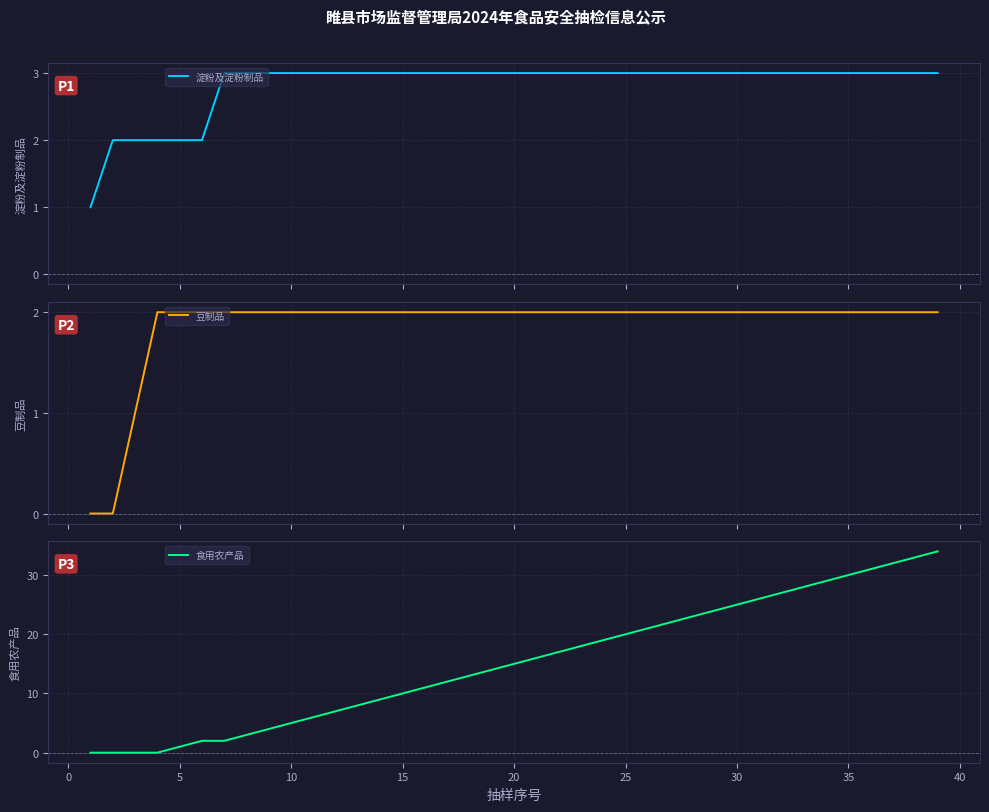

What is the difference between the maximum and minimum values in the 豆制品 series?

2